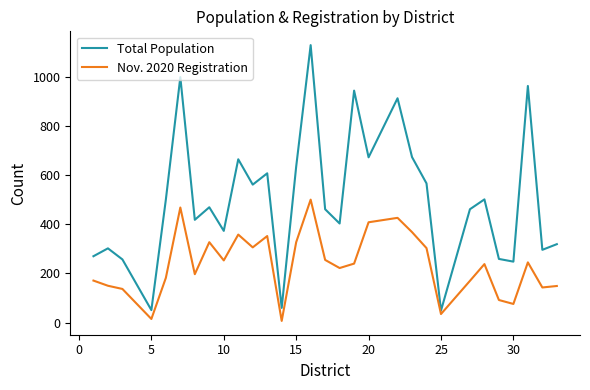

In Total Population, how many points are higher than both neighbors (excluding endpoints)?

10